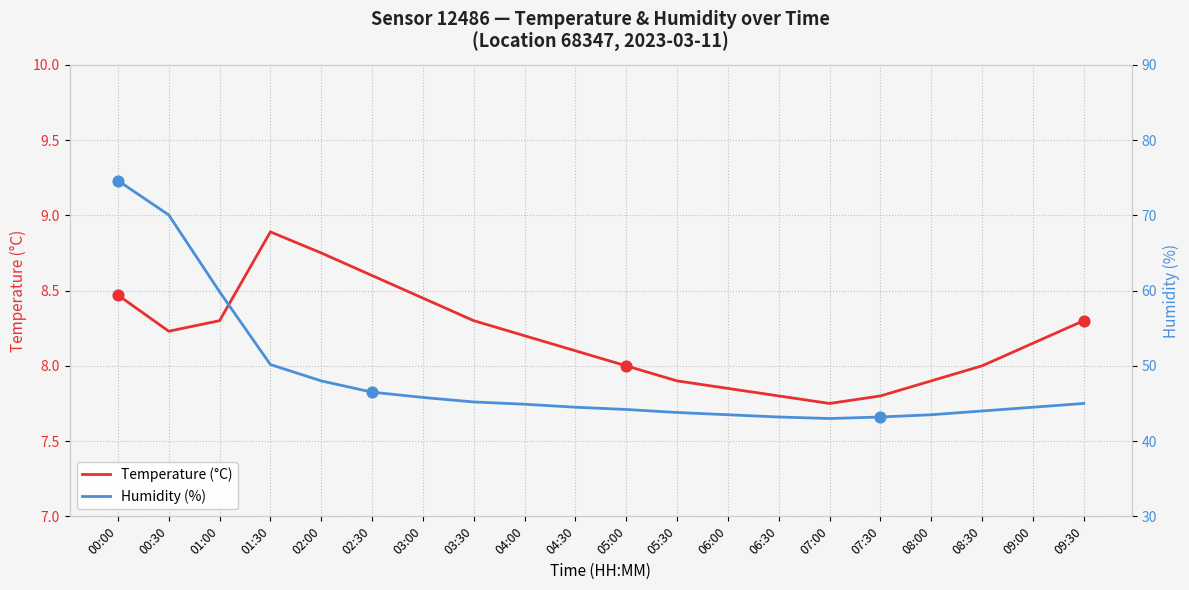

Which series contains the highest Y value?

Humidity (%)